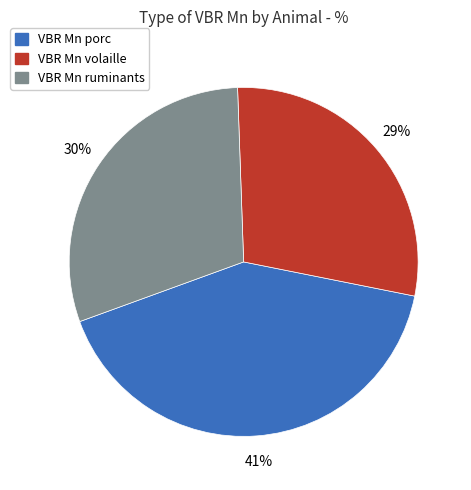

Do VBR Mn porc and VBR Mn volaille together represent more than half of the pie?

Yes